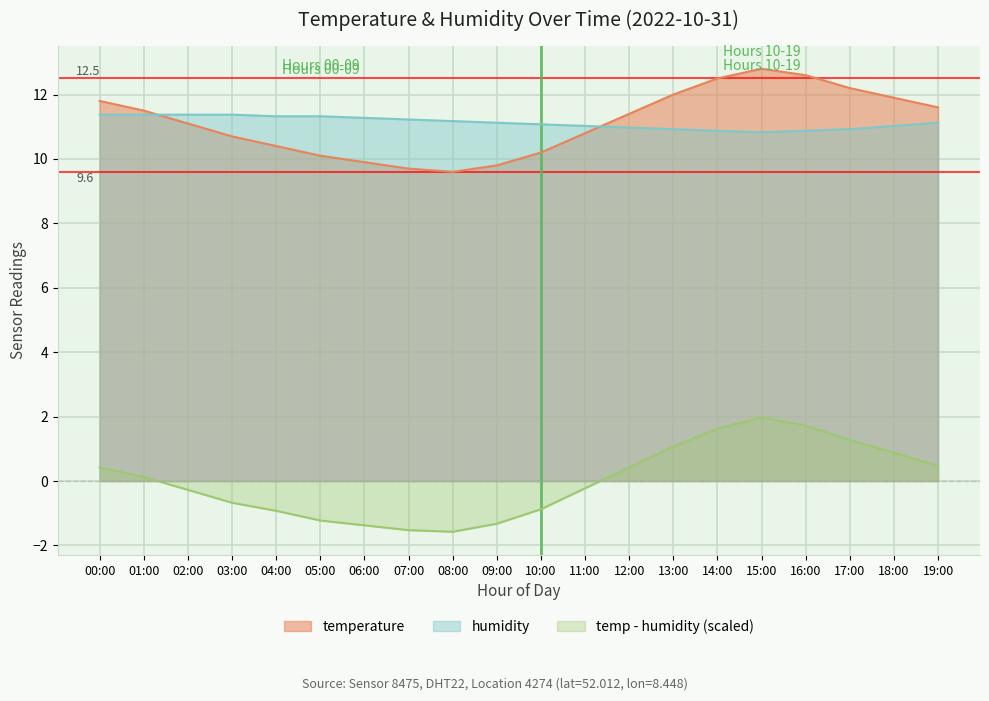

At 06:00, list the series in order from smallest to largest.

temp - humidity (scaled), temperature, humidity